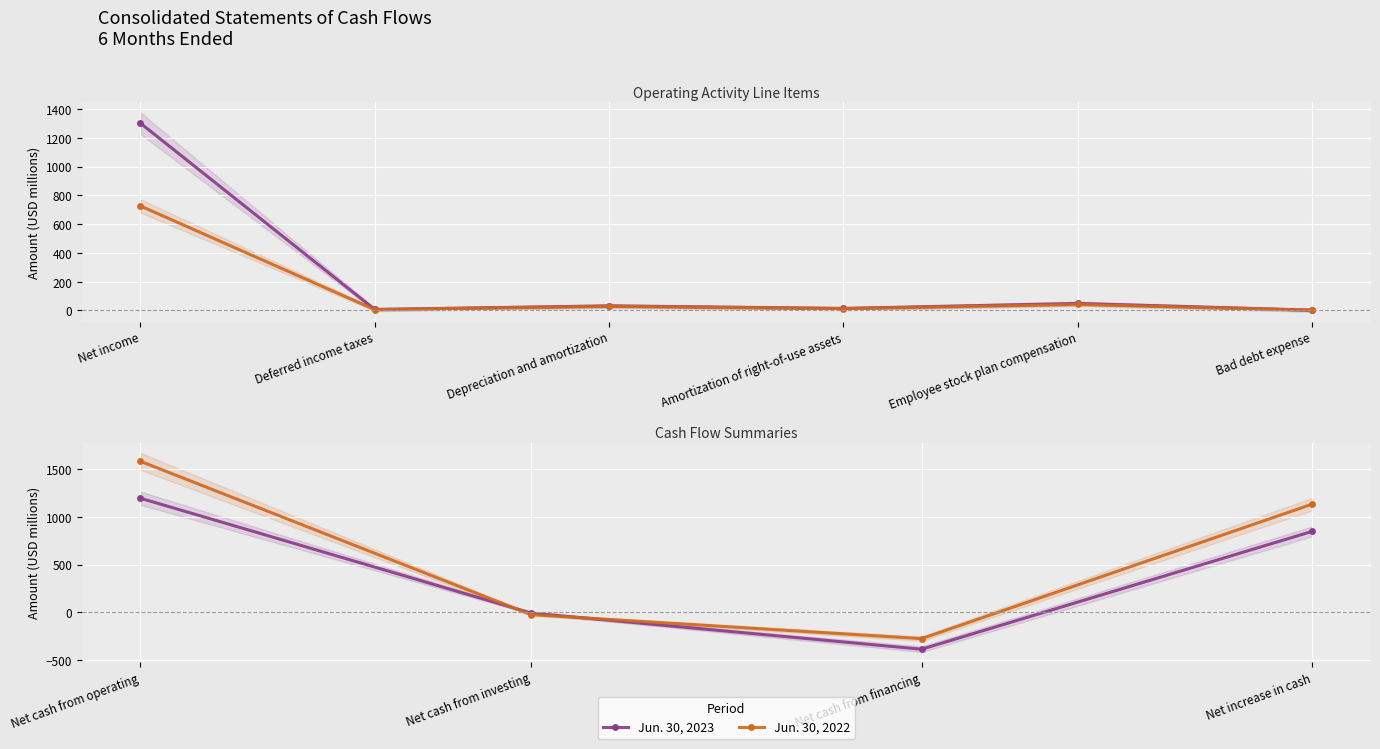

Which series has the widest spread of values?

Jun. 30, 2022